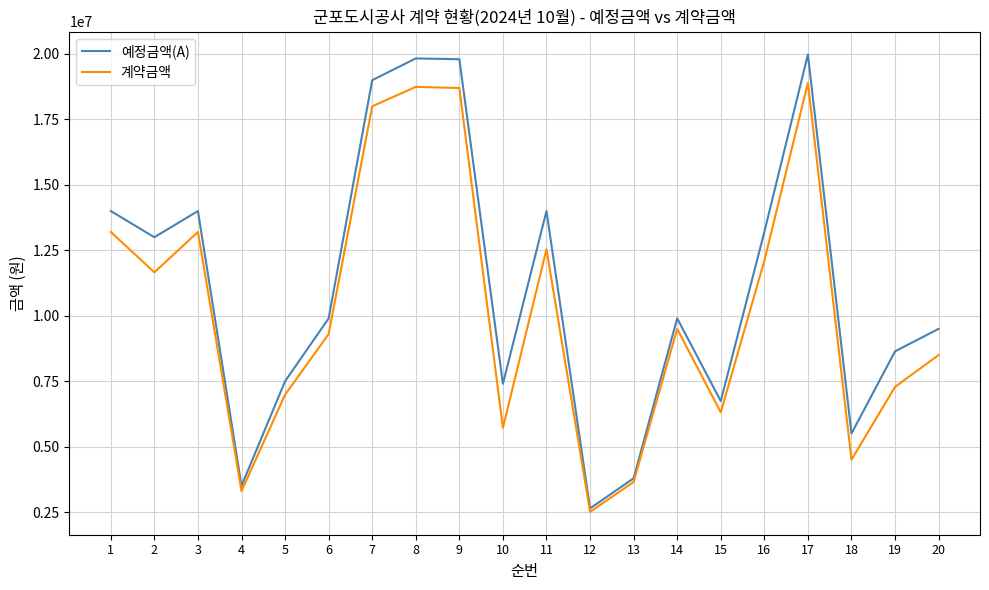

What is the minimum value shown in the chart?

2508000